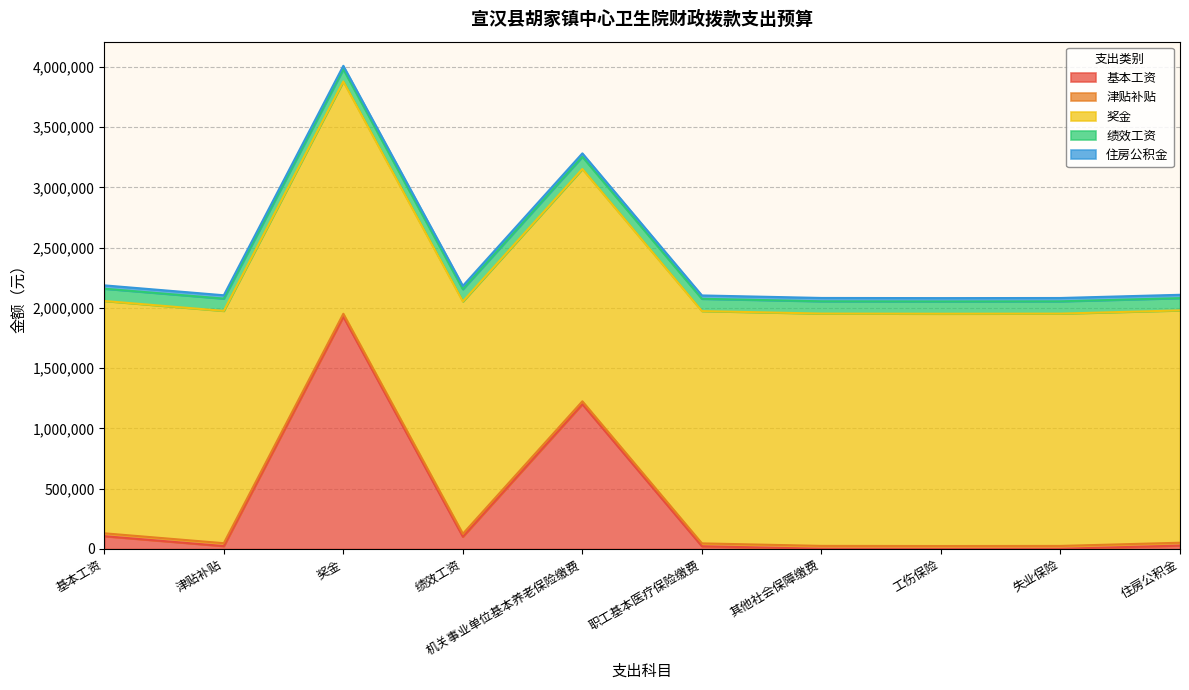

What is the value of the 奖金 point at the 8th from the left?

1951636.0